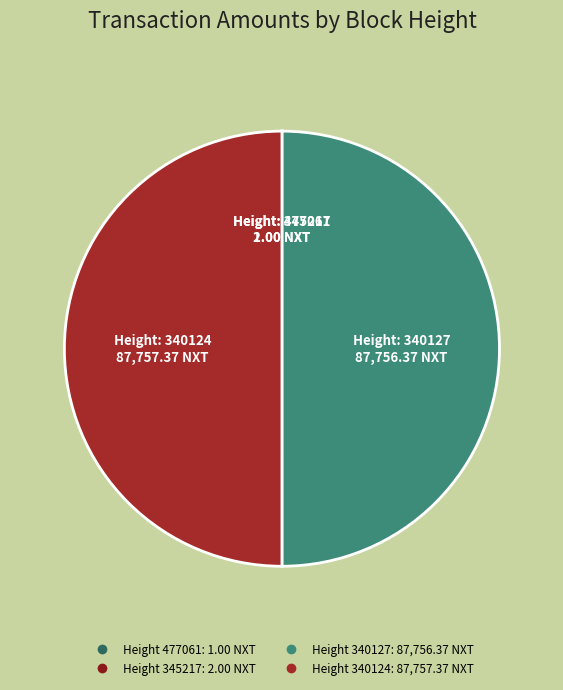

Which slice is the smallest?

477061